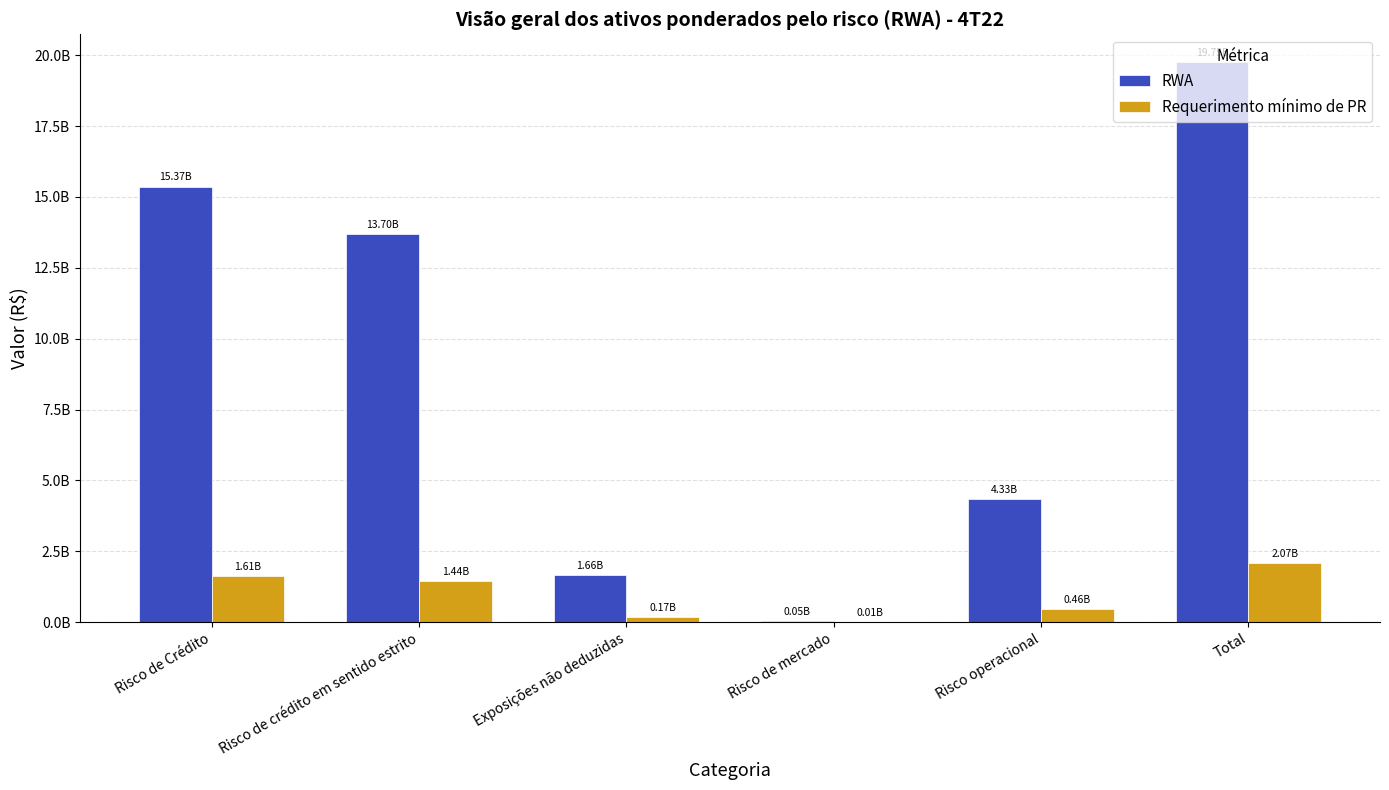

What is the label of the 2nd bar from the left?

Risco de crédito em sentido estrito